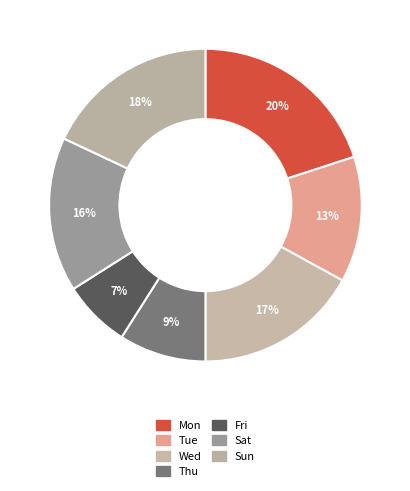

How many slices are in this pie chart?

7